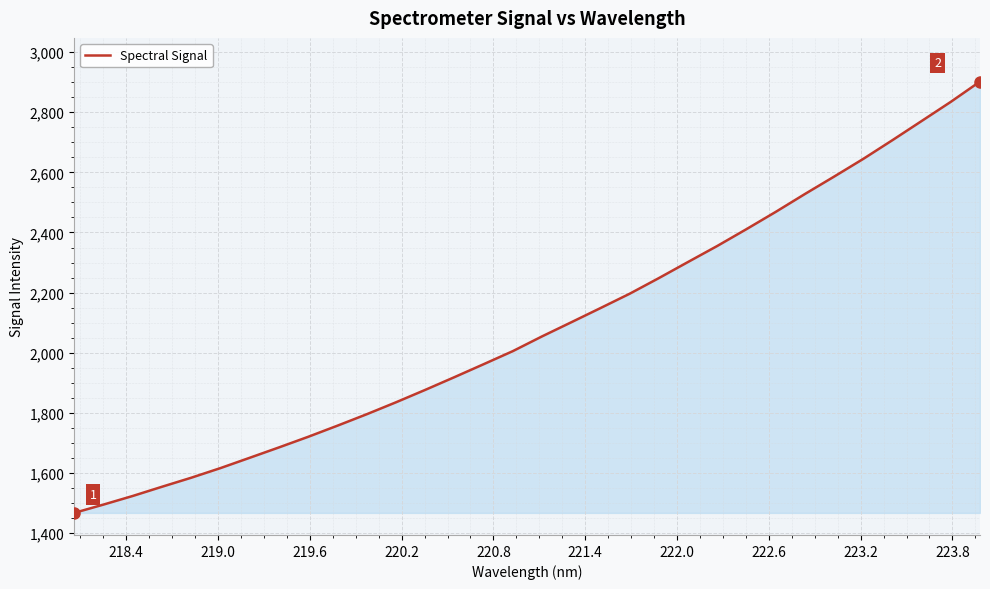

What is the smallest value displayed?

1467.4